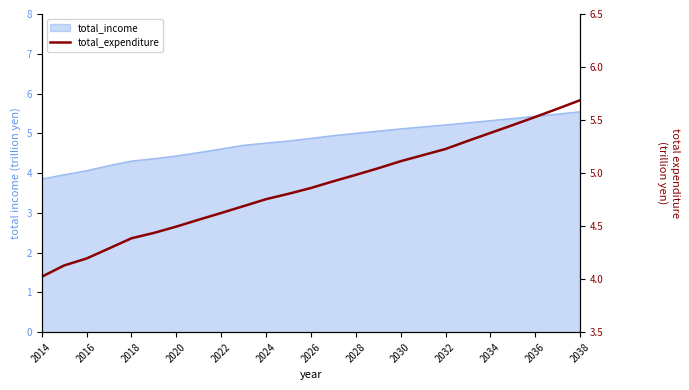

What is the minimum value shown in the chart?

4.0